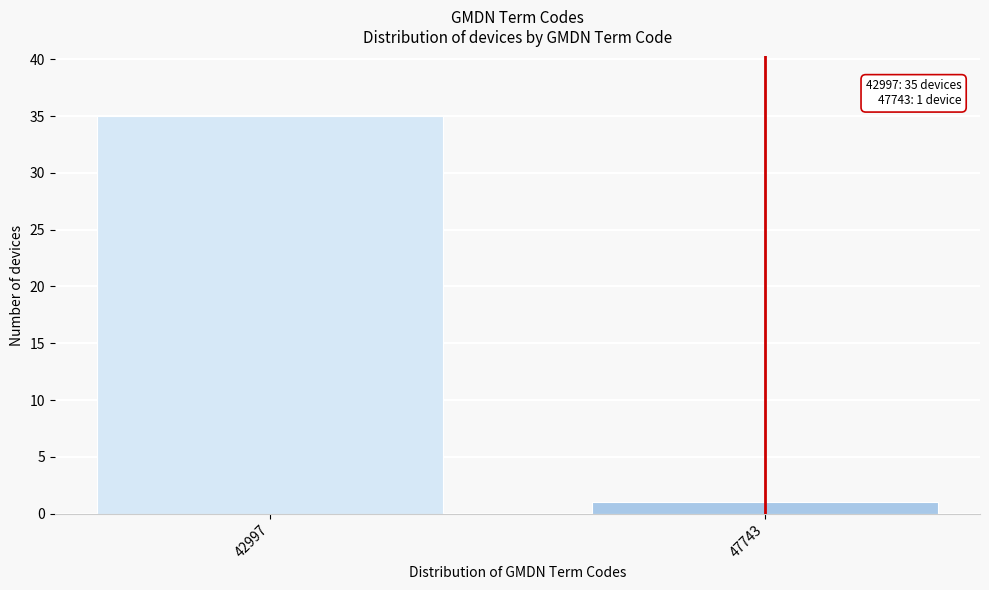

Reading left to right, extract all data points from this chart.

42997=35	47743=1